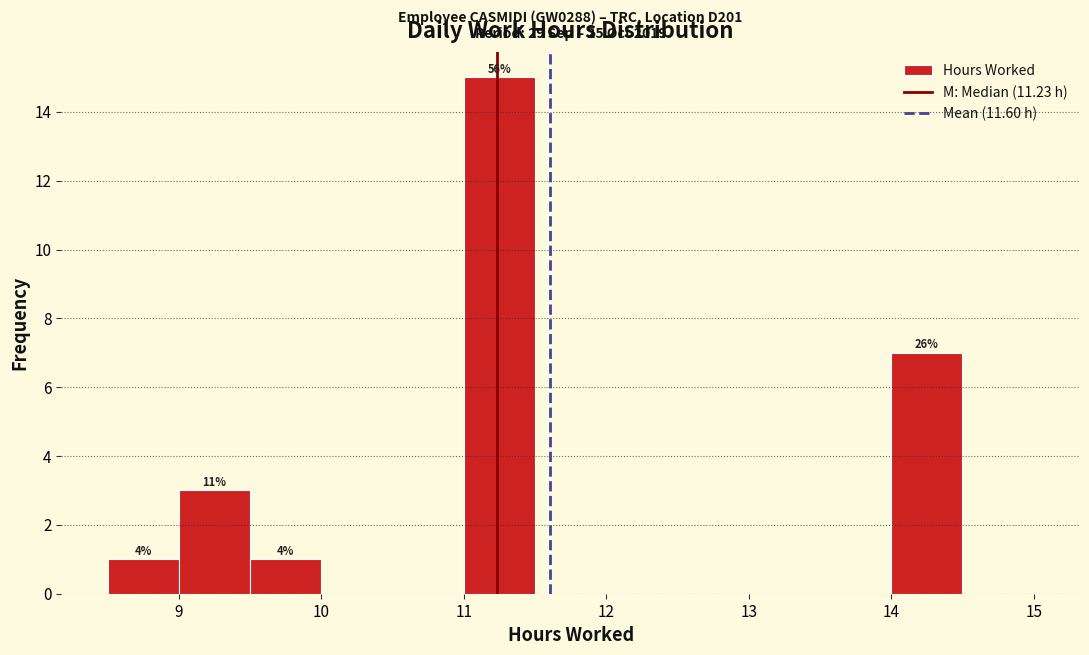

Which range on the x-axis has the tallest bar?

11.0 to 11.5